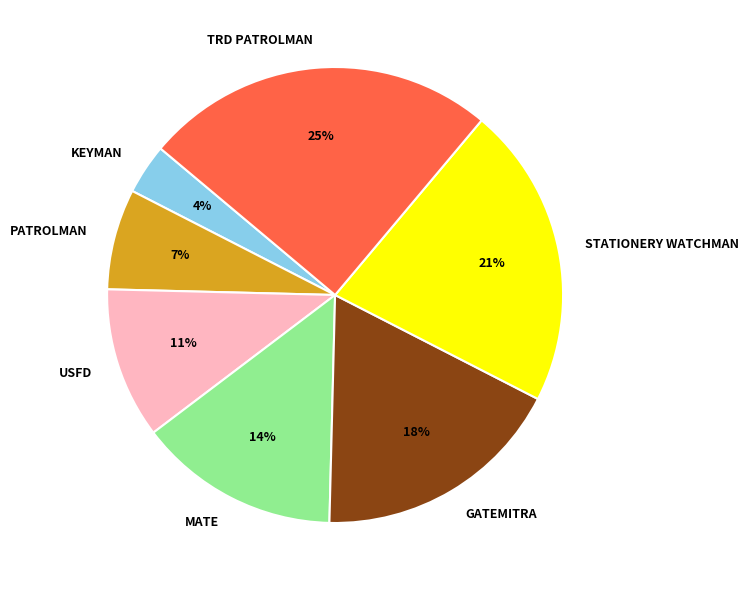

True or false: STATIONERY WATCHMAN accounts for 34% of the total.

False